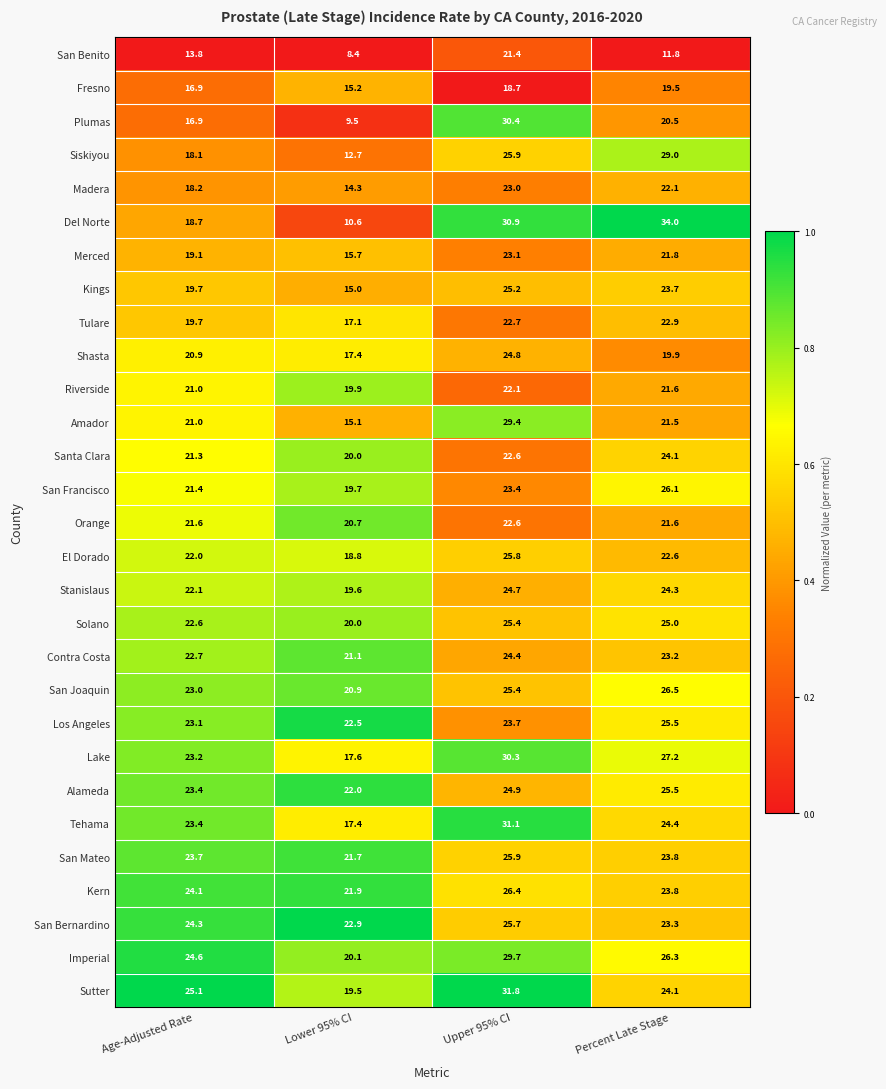

At which category is the sum across all series the highest?

Upper 95% CI